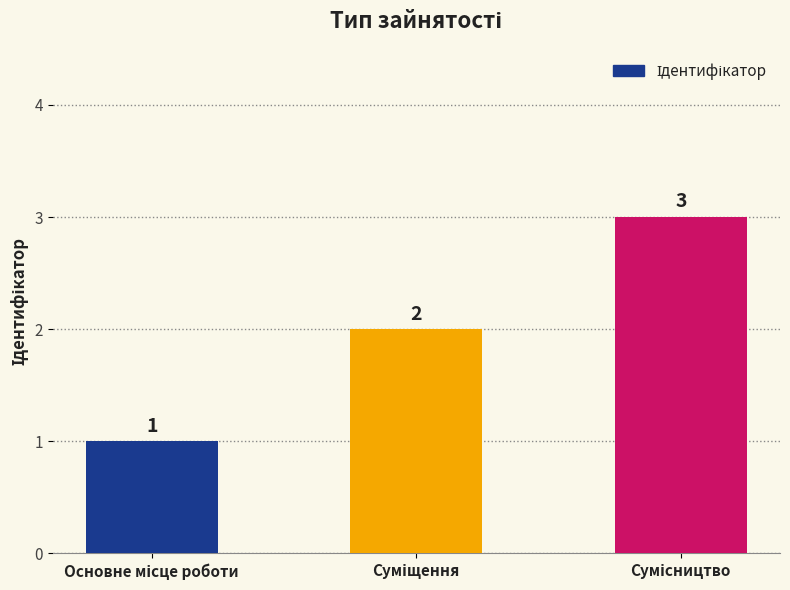

How many categories are shown in the chart?

3